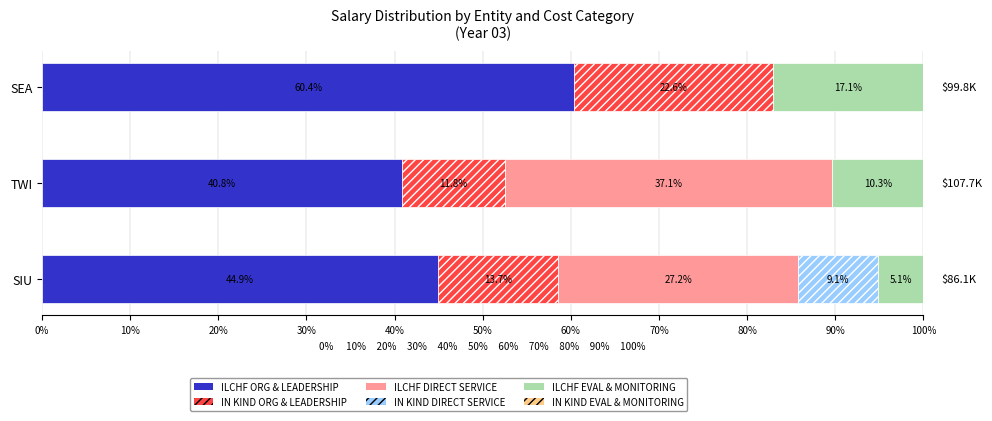

What is the total value across all series at SIU?

100.0